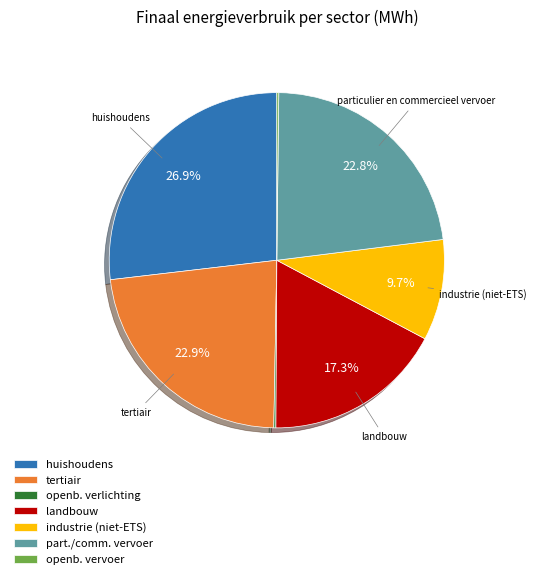

Approximately how many times larger is the value at industrie (niet-ETS) compared to part./comm. vervoer?

0.4